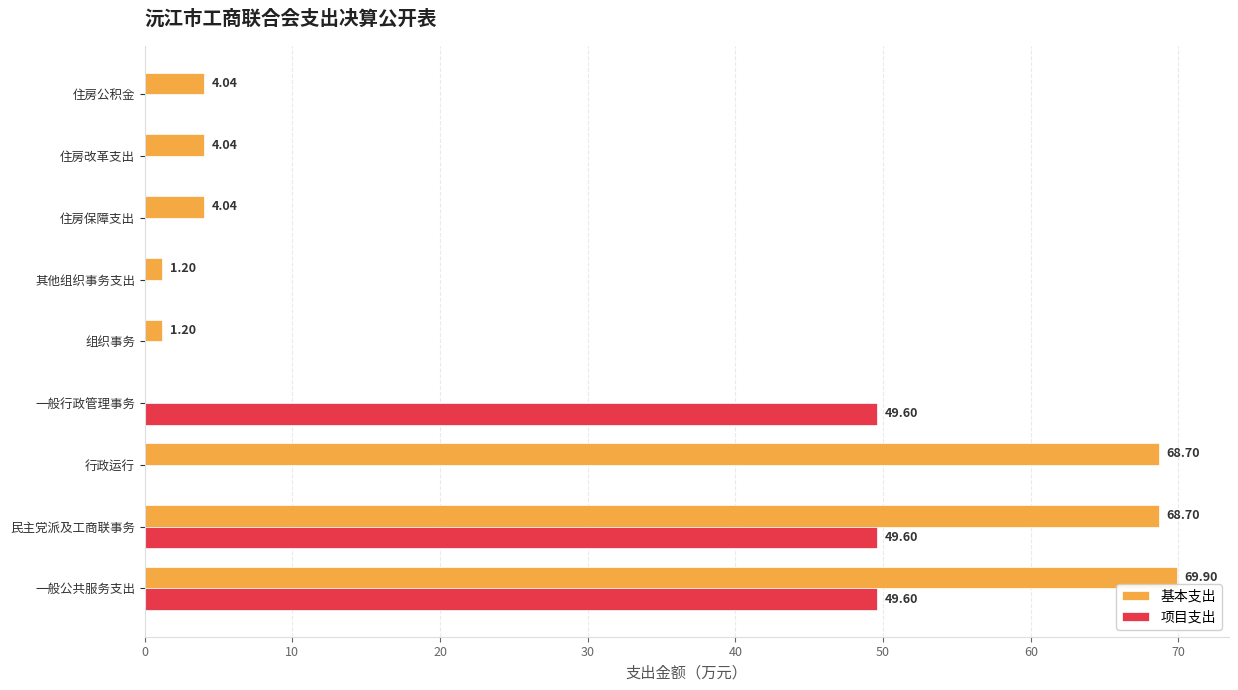

Which category has the highest value across all series?

一般公共服务支出